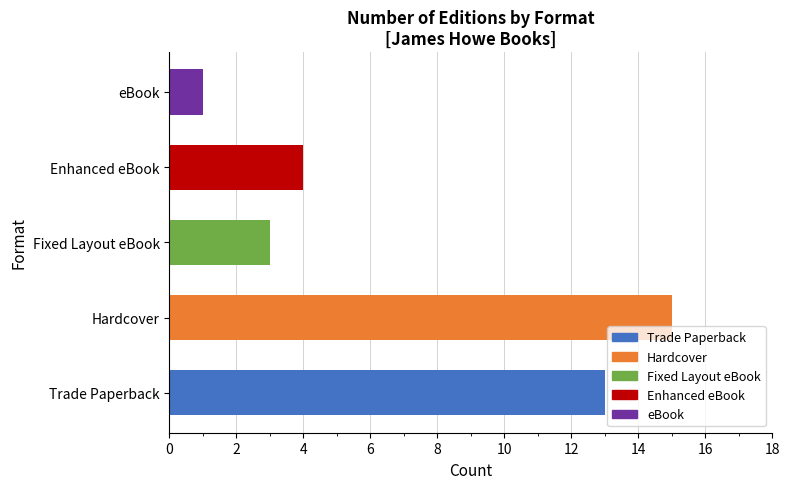

Where is the data nearest to the value 8?

Enhanced eBook